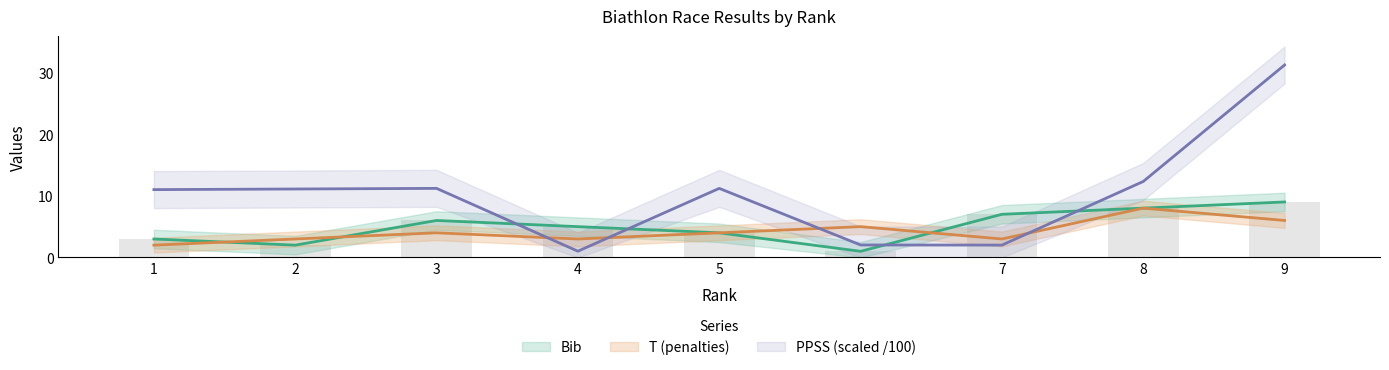

Which has a higher value, 9 or 2?

9